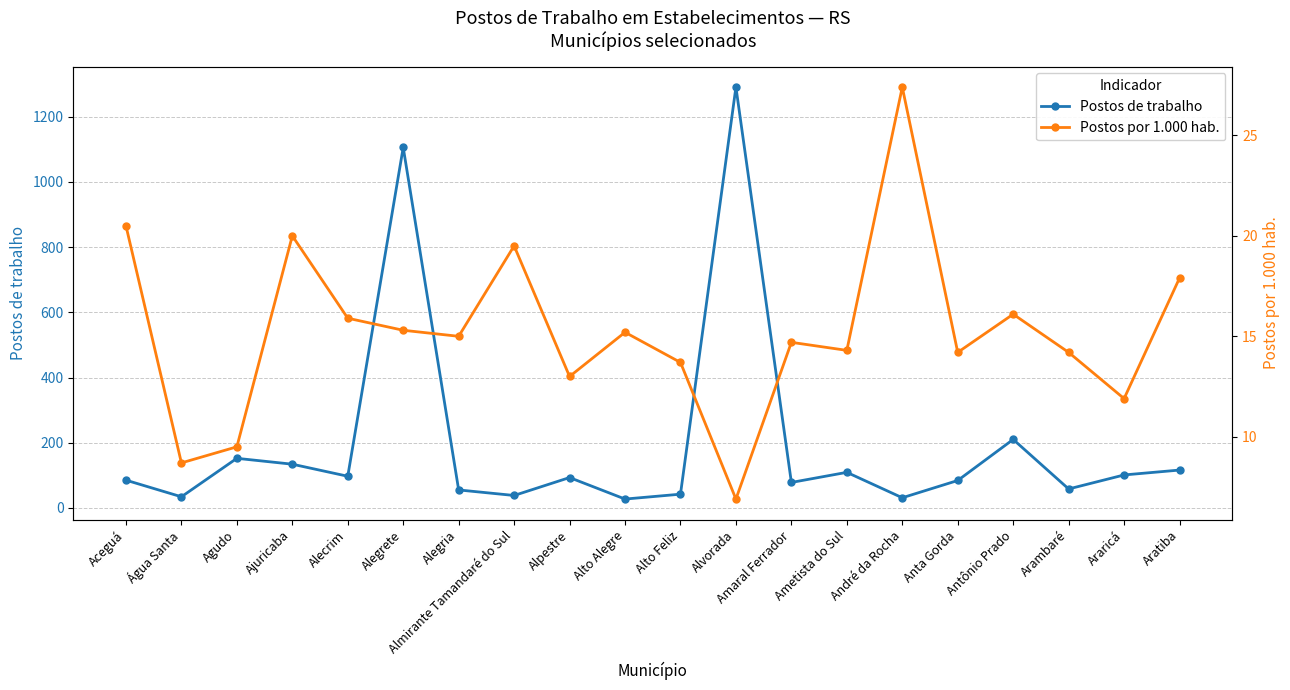

True or false: Postos por 1.000 hab. and Postos de trabalho intersect in this chart.

False